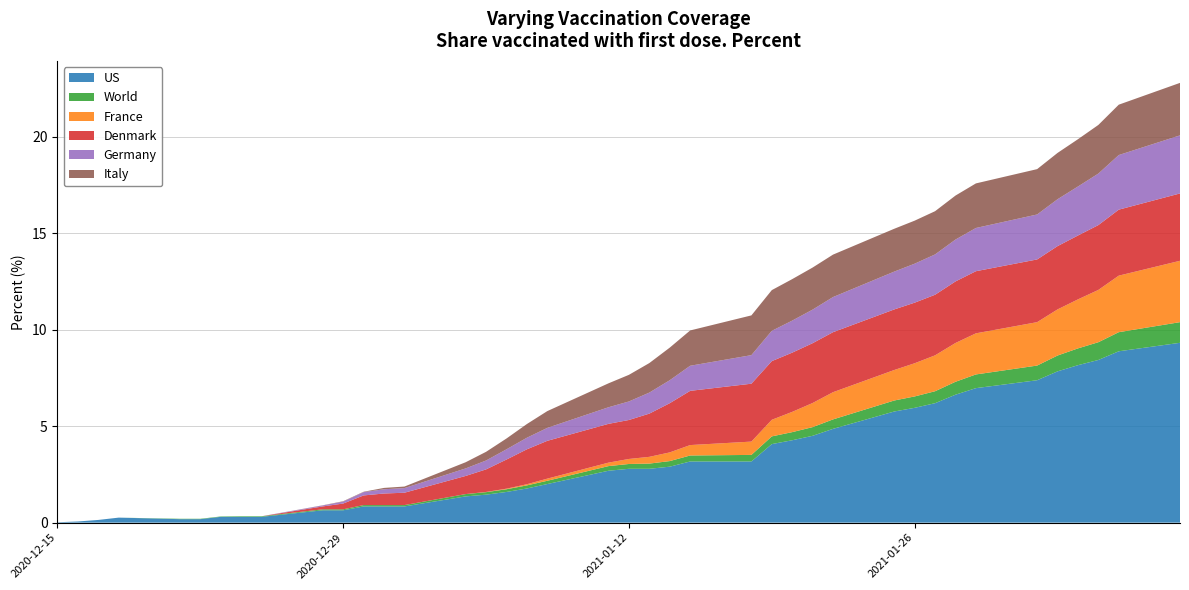

Reading left to right, what are all the values shown in this chart?

US: 0.0	0.1	0.1	0.3	0.2	0.2	0.3	0.3	0.3	0.6	0.6	0.8	0.8	0.8	1.4	1.4	1.6	1.8	2.0	2.7	2.8	2.8	2.9	3.2	3.2	4.1	4.3	4.5	4.9	5.8	6.0	6.2	6.6	7.0	7.4	7.8	8.2	8.4	8.9	9.3
World: 0.0	0.0	0.0	0.0	0.0	0.0	0.0	0.0	0.0	0.1	0.1	0.1	0.1	0.1	0.1	0.1	0.1	0.2	0.2	0.2	0.2	0.3	0.3	0.3	0.3	0.4	0.4	0.5	0.5	0.6	0.6	0.6	0.7	0.7	0.8	0.8	0.9	0.9	1.0	1.1
France: 0.0	0.0	0.0	0.0	0.0	0.0	0.0	0.0	0.0	0.0	0.0	0.0	0.0	0.0	0.0	0.0	0.0	0.1	0.1	0.2	0.3	0.3	0.5	0.5	0.7	0.9	1.1	1.2	1.4	1.6	1.7	1.9	2.0	2.1	2.2	2.4	2.5	2.7	2.9	3.2
Denmark: 0.0	0.0	0.0	0.0	0.0	0.0	0.0	0.0	0.0	0.1	0.3	0.5	0.6	0.6	0.9	1.2	1.5	1.8	2.0	2.0	2.0	2.2	2.5	2.8	3.0	3.0	3.1	3.1	3.1	3.1	3.1	3.1	3.2	3.2	3.2	3.3	3.3	3.4	3.4	3.5
Germany: 0.0	0.0	0.0	0.0	0.0	0.0	0.0	0.0	0.0	0.1	0.1	0.2	0.2	0.2	0.4	0.5	0.5	0.6	0.7	0.9	1.0	1.1	1.2	1.3	1.5	1.6	1.7	1.7	1.8	2.0	2.0	2.1	2.2	2.2	2.3	2.4	2.5	2.7	2.8	3.0
Italy: 0.0	0.0	0.0	0.0	0.0	0.0	0.0	0.0	0.0	0.0	0.0	0.0	0.1	0.1	0.3	0.5	0.6	0.7	0.9	1.2	1.4	1.5	1.7	1.8	2.1	2.1	2.1	2.2	2.2	2.2	2.2	2.2	2.3	2.3	2.4	2.4	2.5	2.5	2.6	2.7